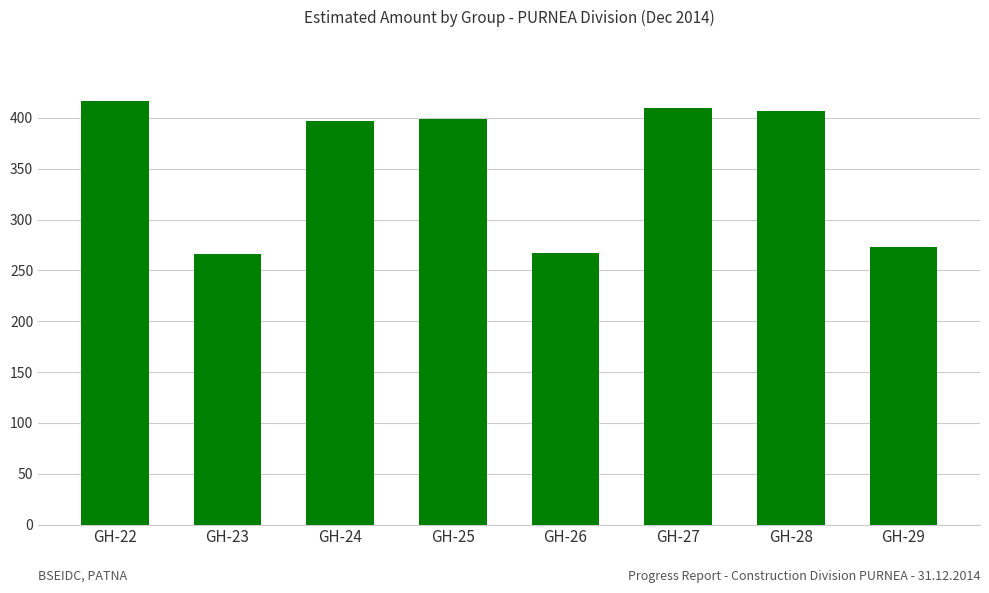

Are the bars horizontal?

No